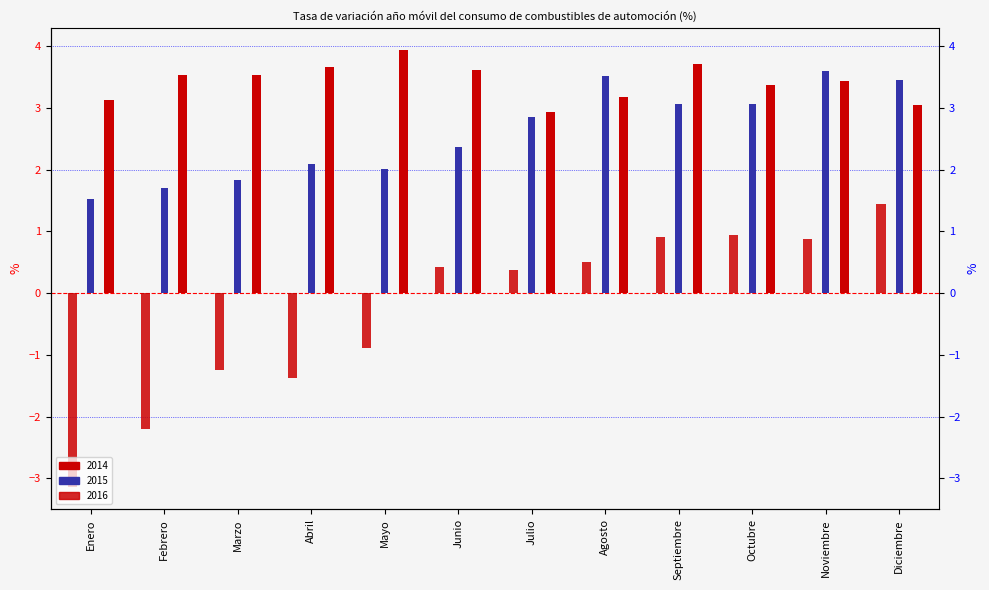

Which series has the largest total across all categories?

2016